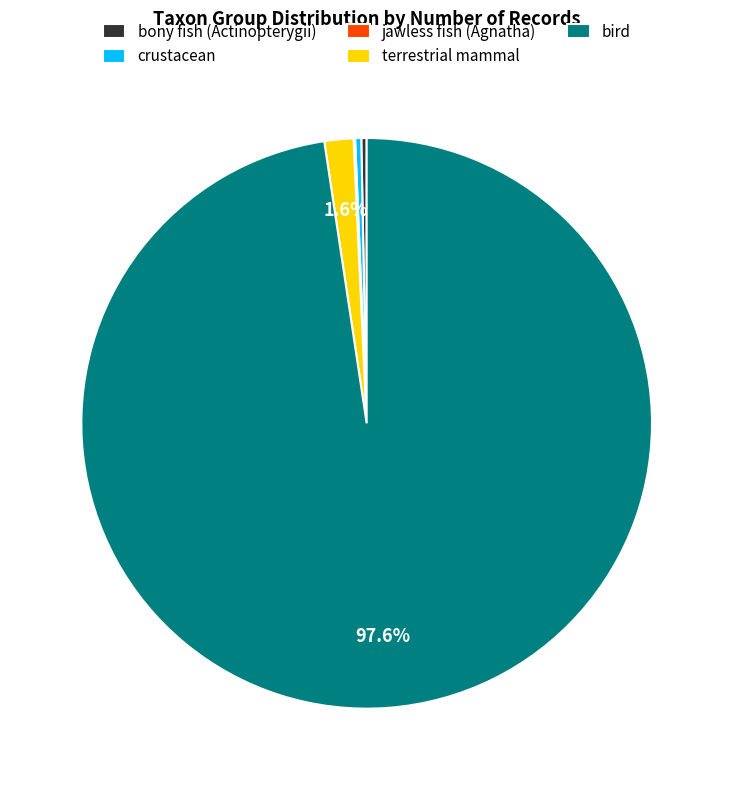

True or false: bony fish (Actinopterygii) accounts for 0% of the total.

True